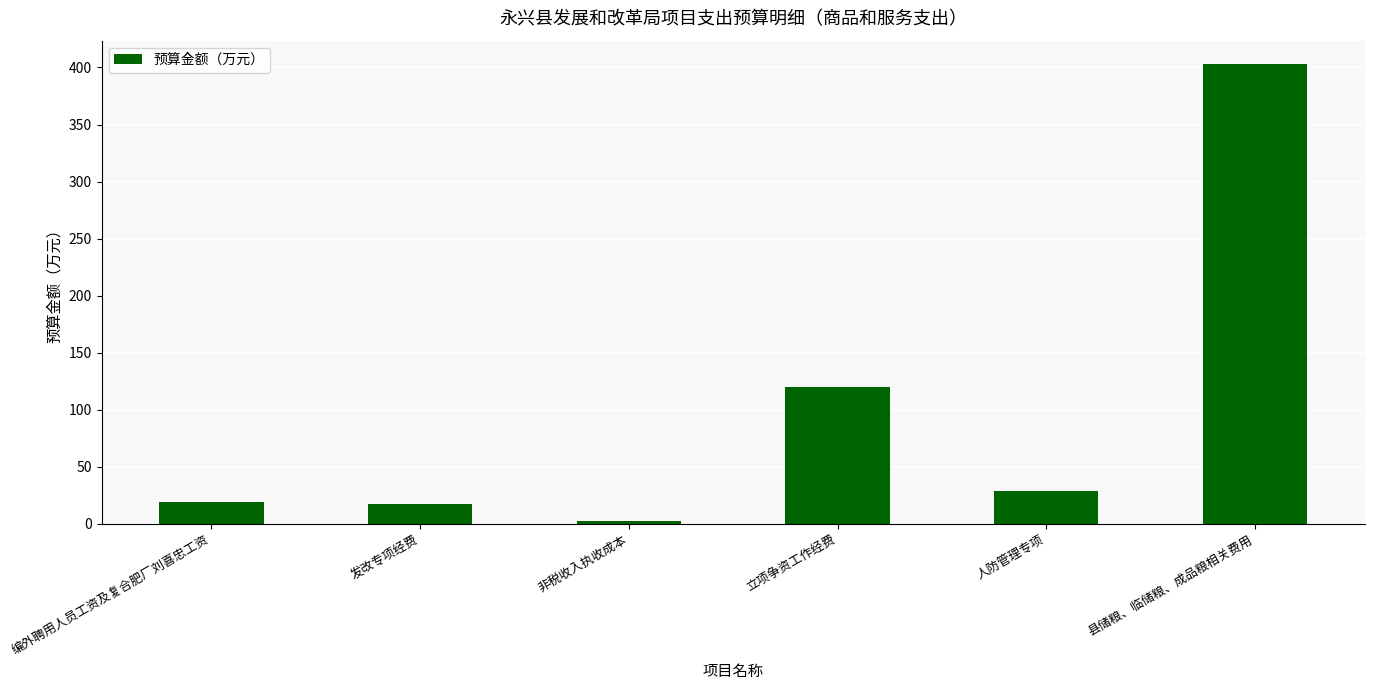

Which category has the highest value across all series?

县储粮、临储粮、成品粮相关费用